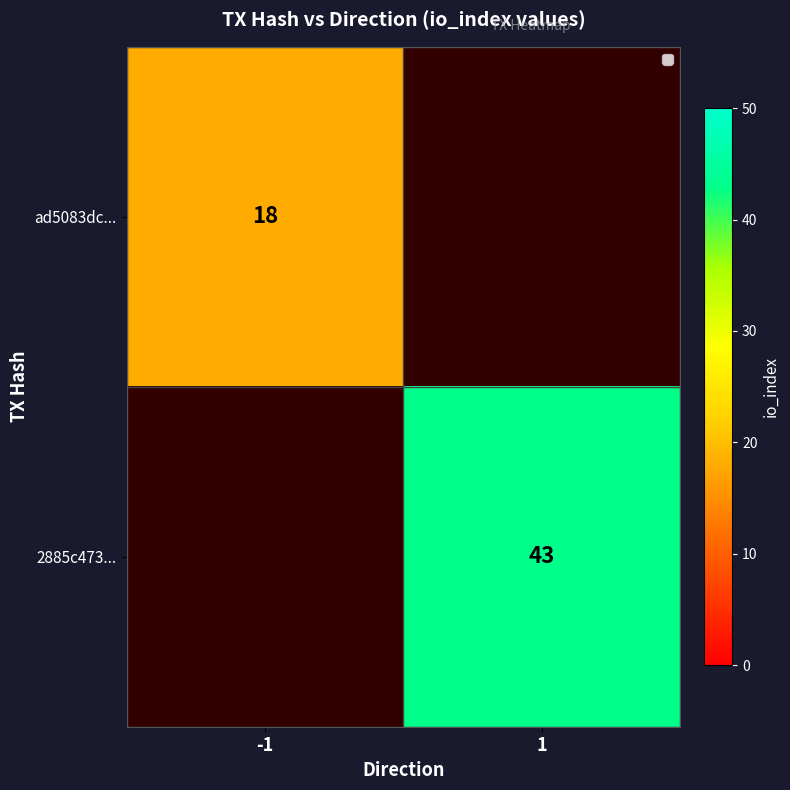

The 2885c473... series shows 11.6 at 1. True or false?

False